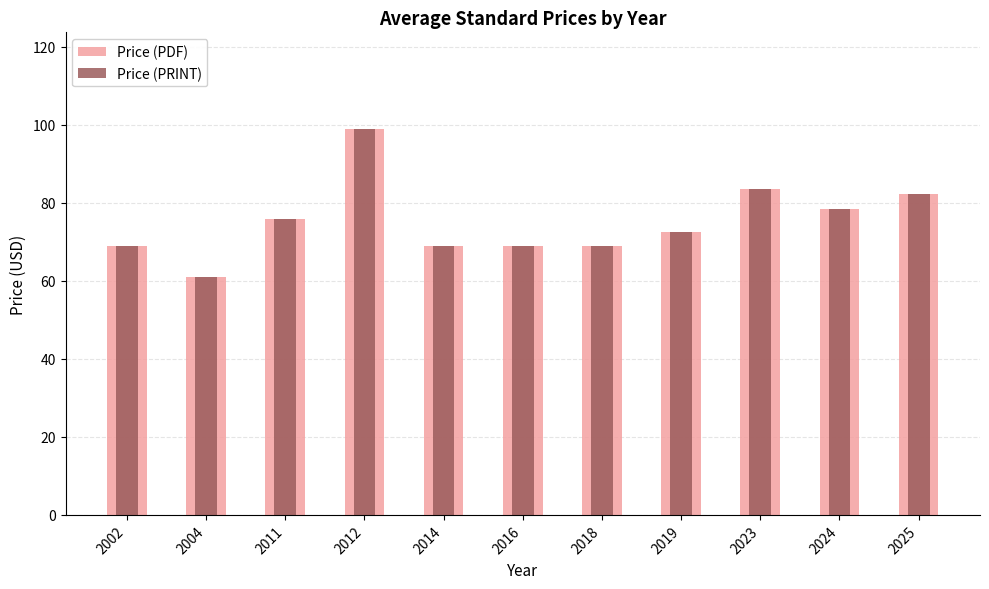

What is the average value of the Price (PRINT) series?

75.3